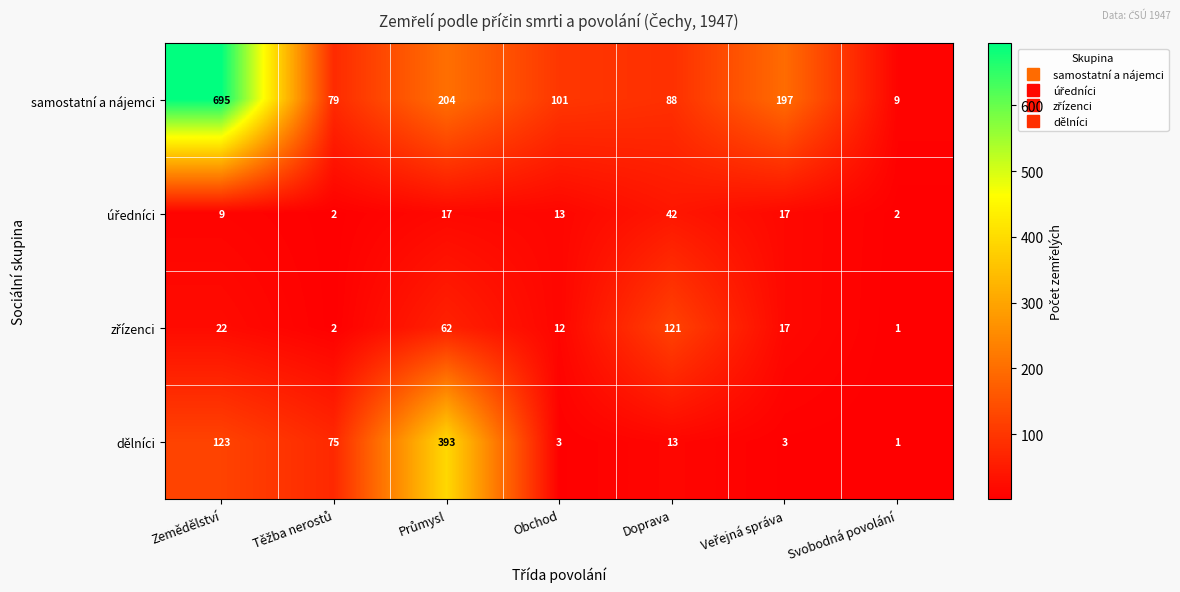

Read the samostatní a nájemci value at Doprava, to the nearest 50.

100